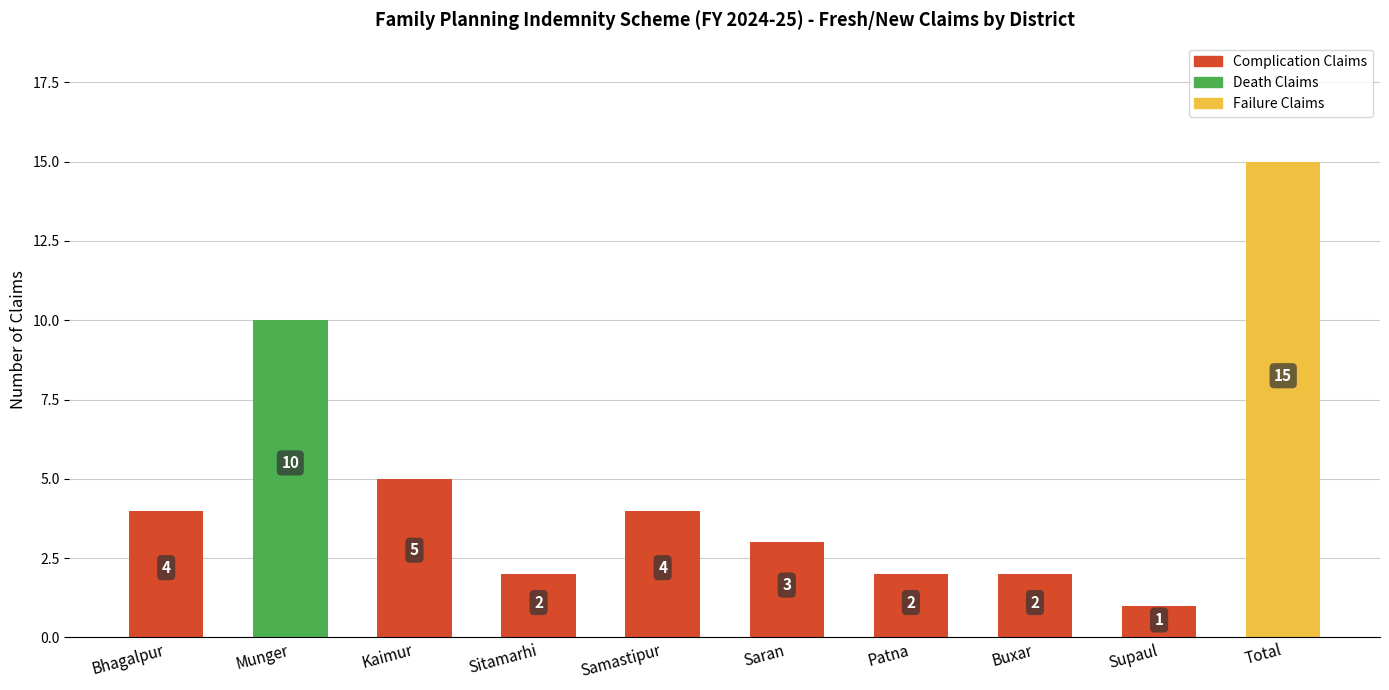

Reading right to left, transcribe all the data shown in this chart.

15	1	2	2	3	4	2	5	10	4